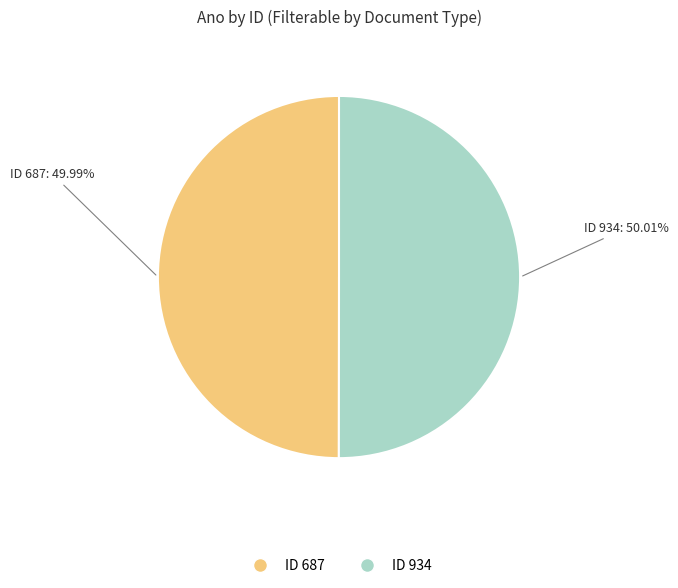

Is there any slice that represents more than half of the pie?

Yes